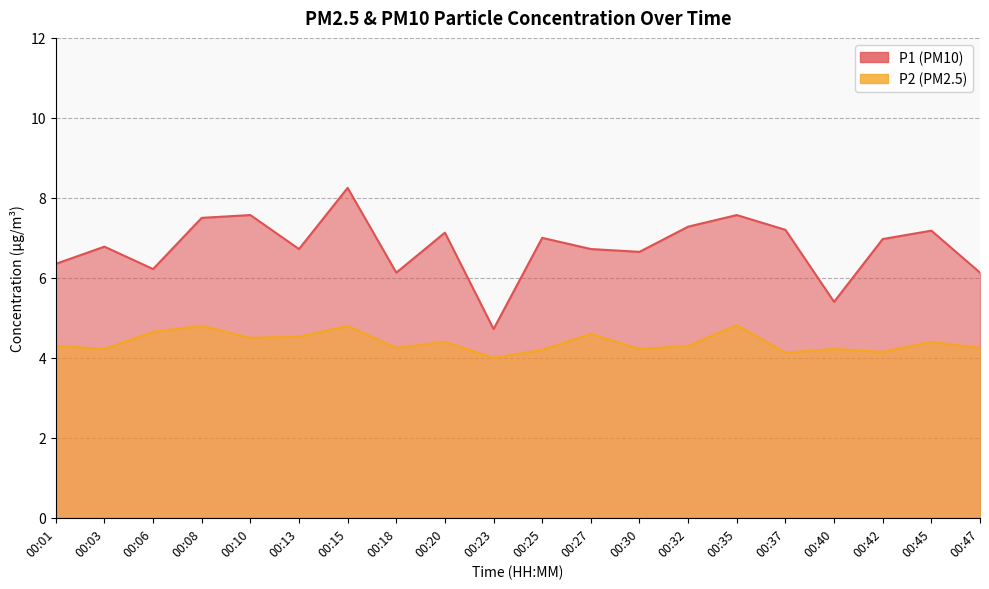

Which series has the widest spread of values?

P1